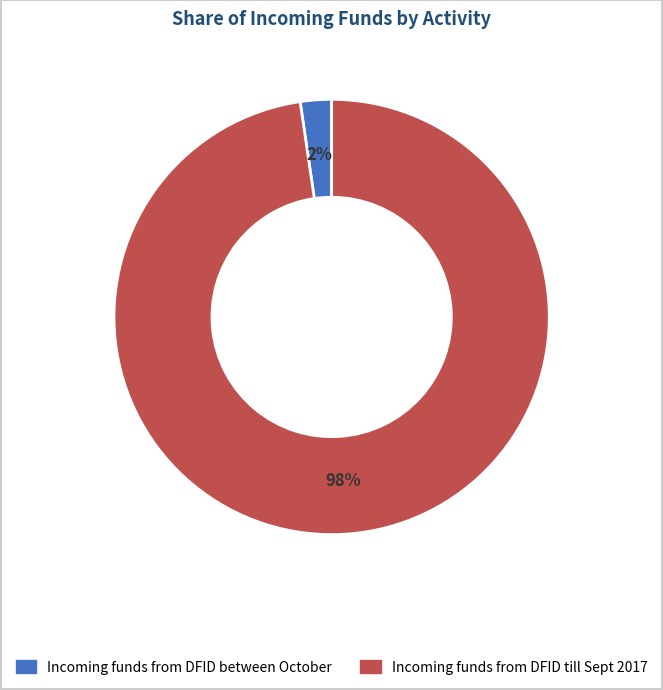

How many segments does this pie chart have?

2